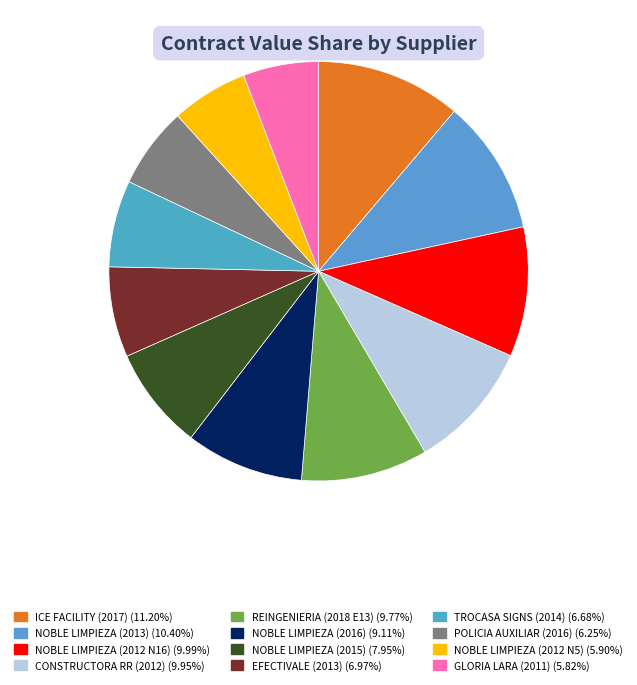

Rank the categories by value from lowest to highest.

GLORIA LARA (2011), NOBLE LIMPIEZA (2012 N5), POLICIA AUXILIAR (2016), TROCASA SIGNS (2014), EFECTIVALE (2013), NOBLE LIMPIEZA (2015), NOBLE LIMPIEZA (2016), REINGENIERIA (2018 E13), CONSTRUCTORA RR (2012), NOBLE LIMPIEZA (2012 N16), NOBLE LIMPIEZA (2013), ICE FACILITY (2017)